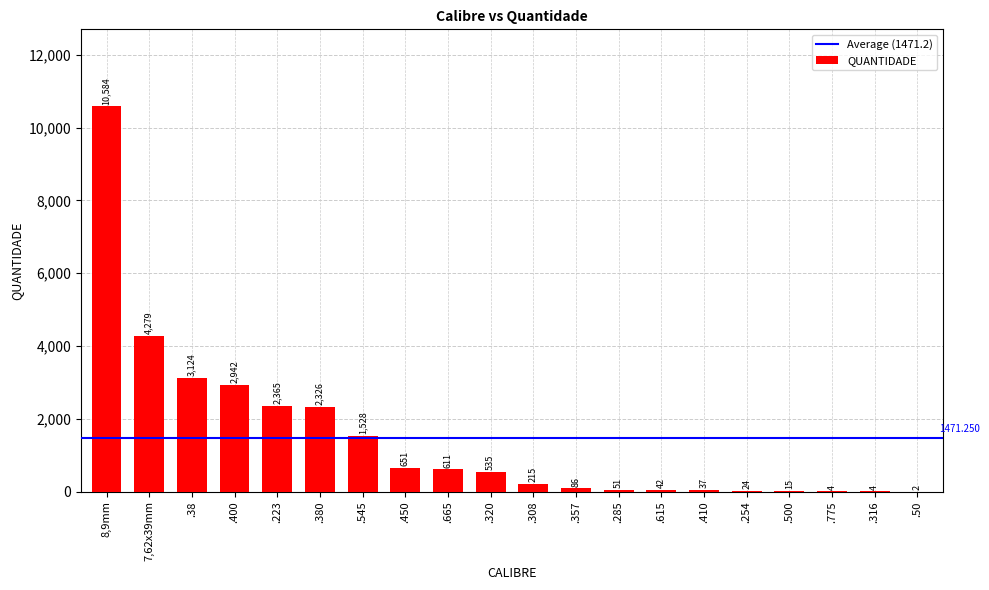

What is the change in value from .223 to .316?

-2361